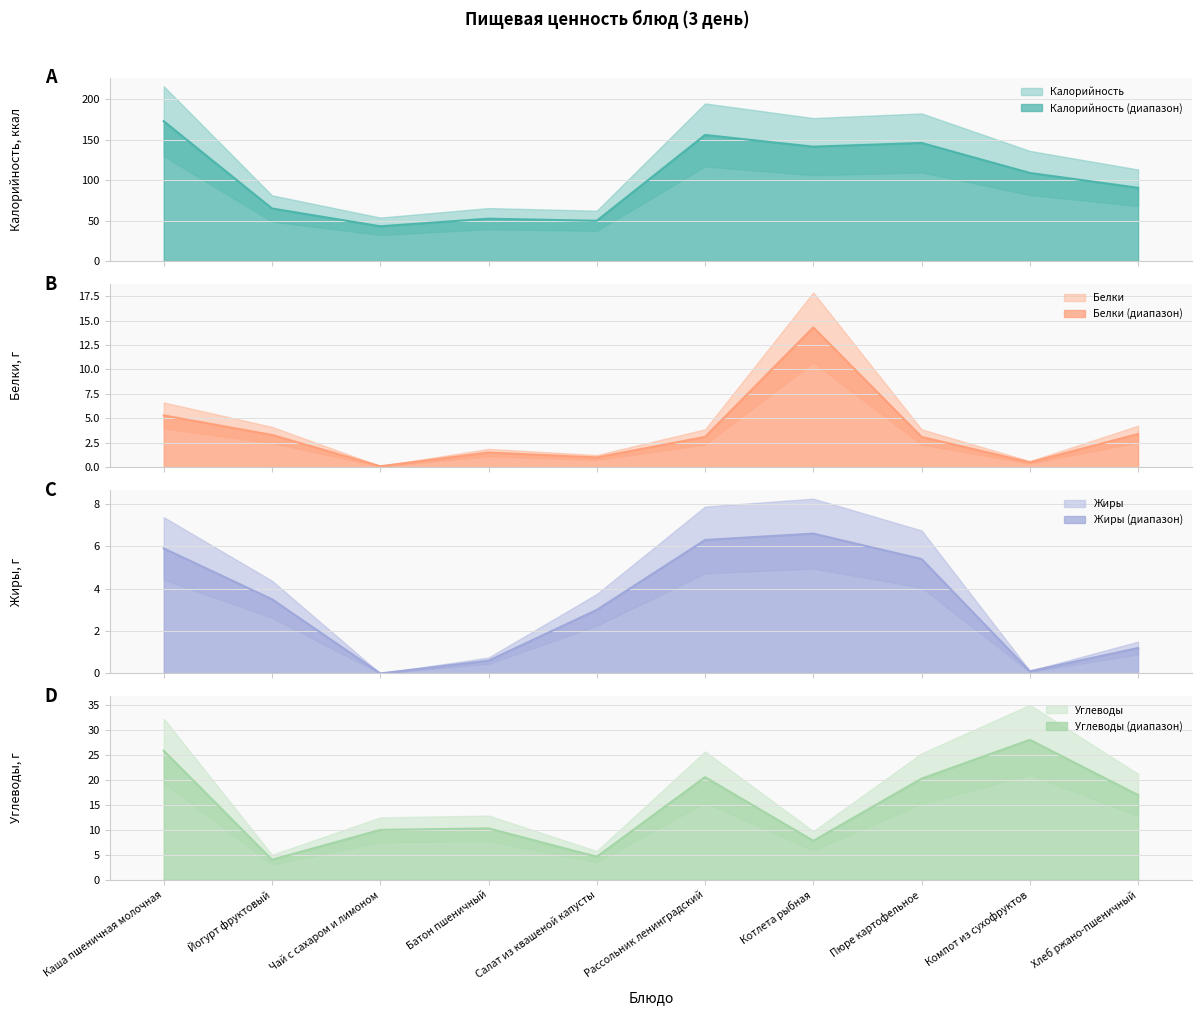

True or false: Жиры and Калорийность intersect in this chart.

False